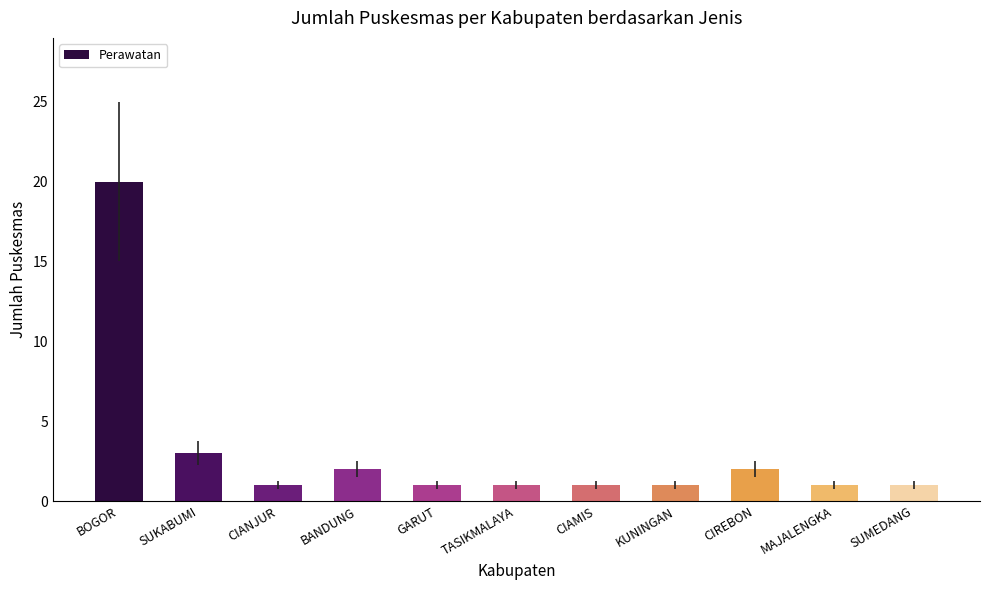

At which category does the chart reach its peak across all series?

BOGOR